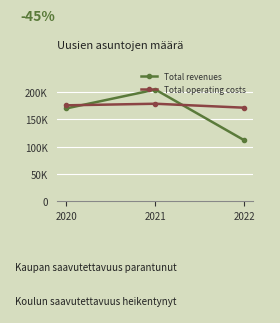

What is the average value of the Total revenues series?

162074